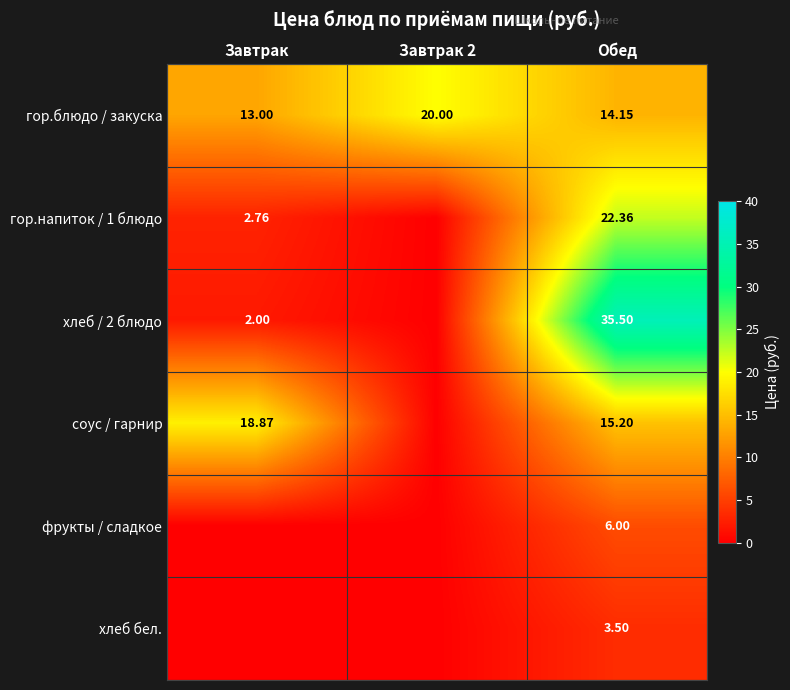

Where is гор.блюдо / закуска nearest to the value 16?

Обед